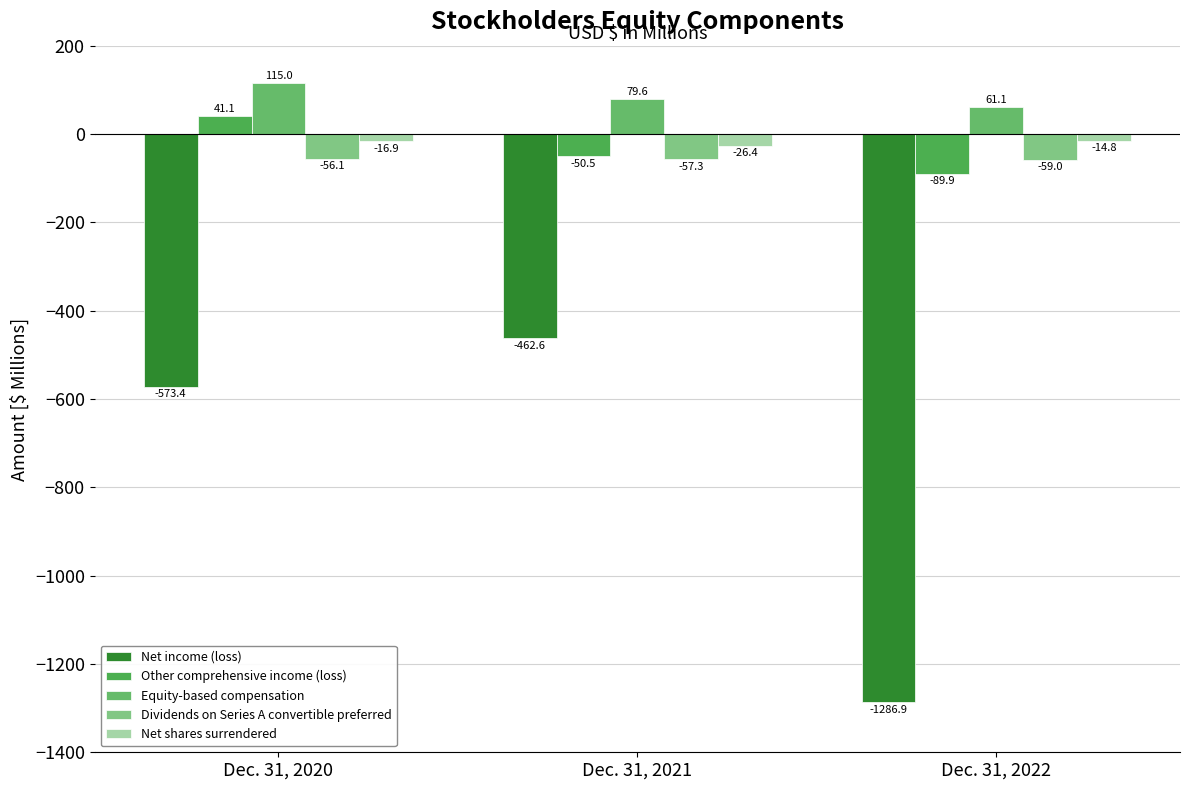

Rank the categories by Equity-based compensation value from lowest to highest.

Dec. 31, 2022, Dec. 31, 2021, Dec. 31, 2020